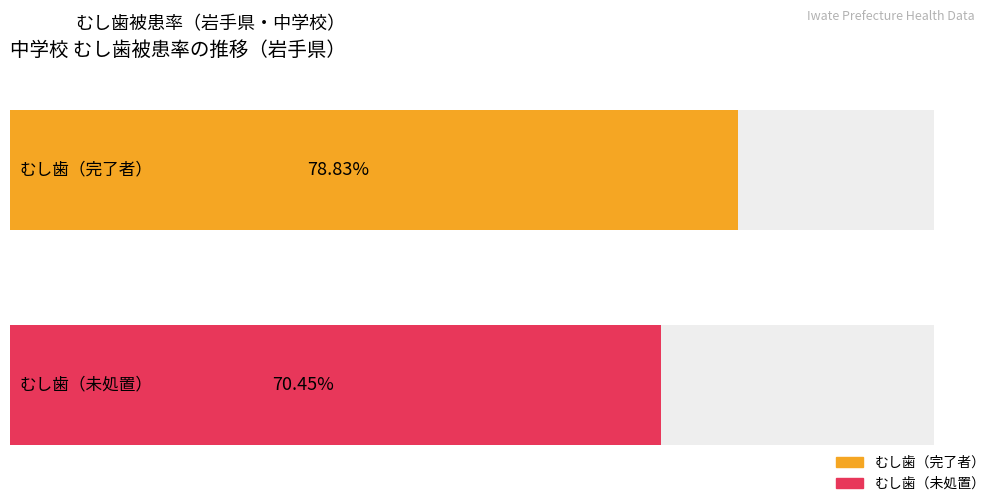

List the series in order of their peak value, lowest first.

むし歯（未処置）, むし歯（完了者）